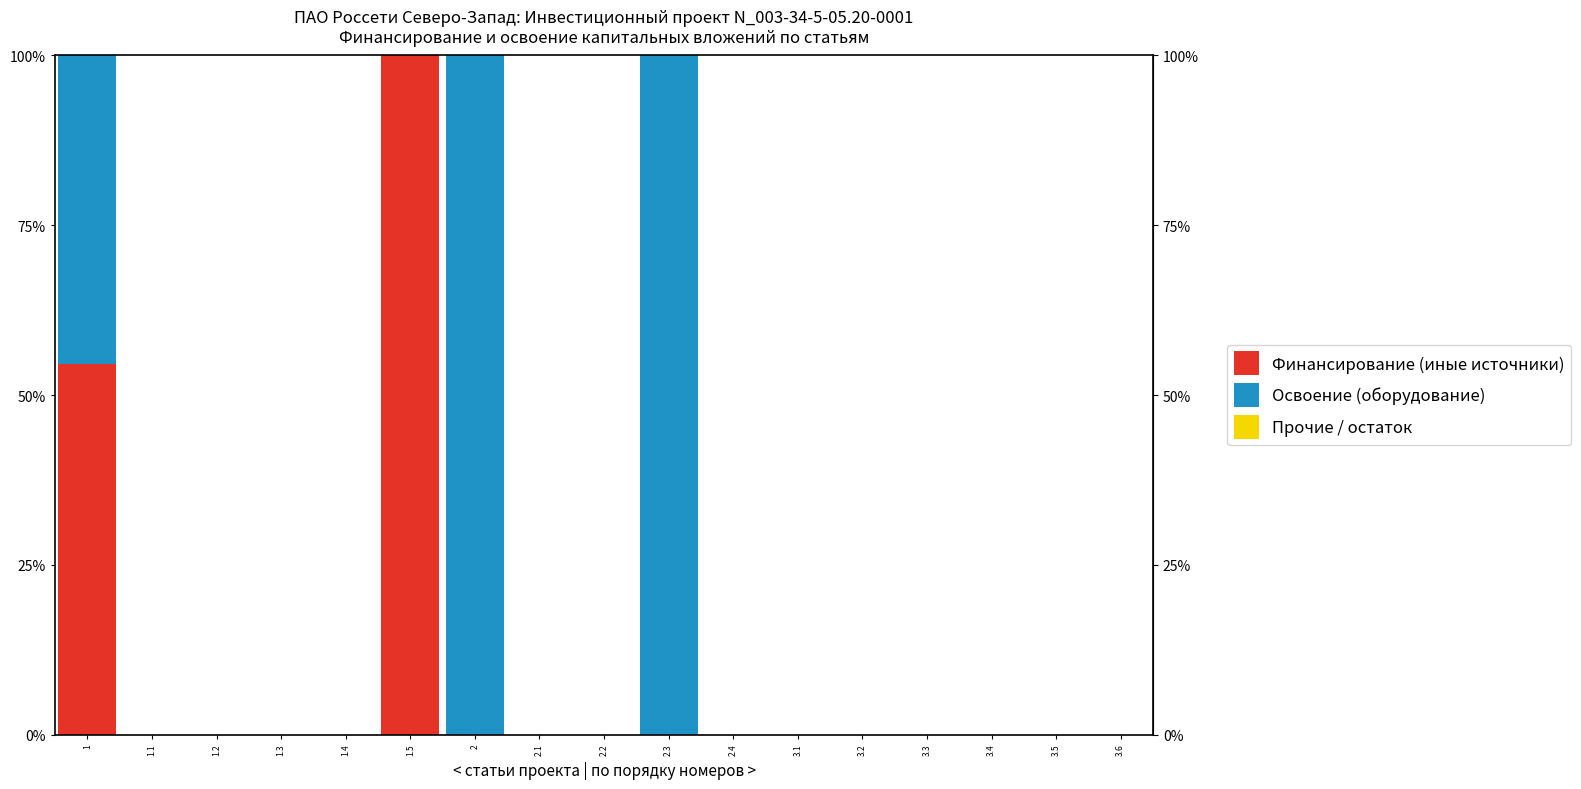

What is the label of the 3rd bar from the left?

1.2